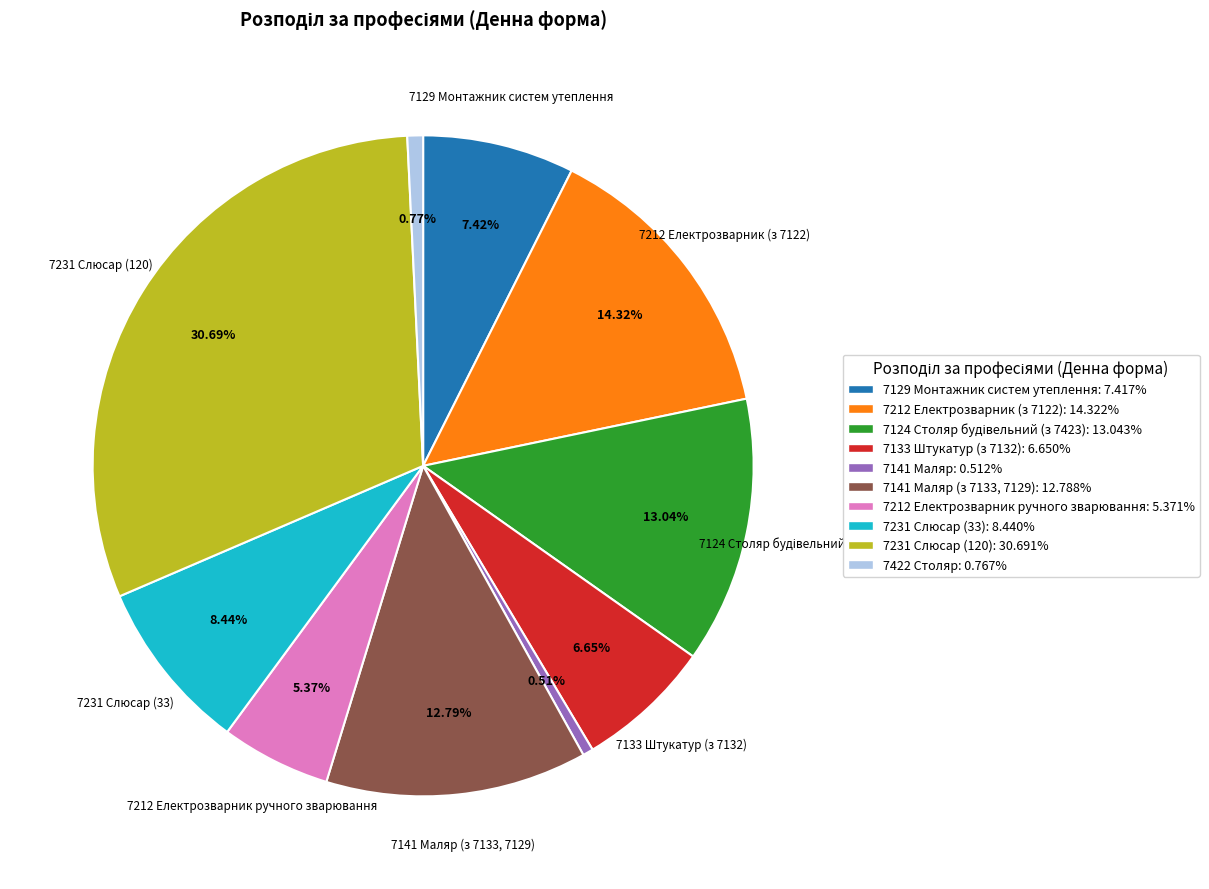

Is there a majority slice in this chart?

No